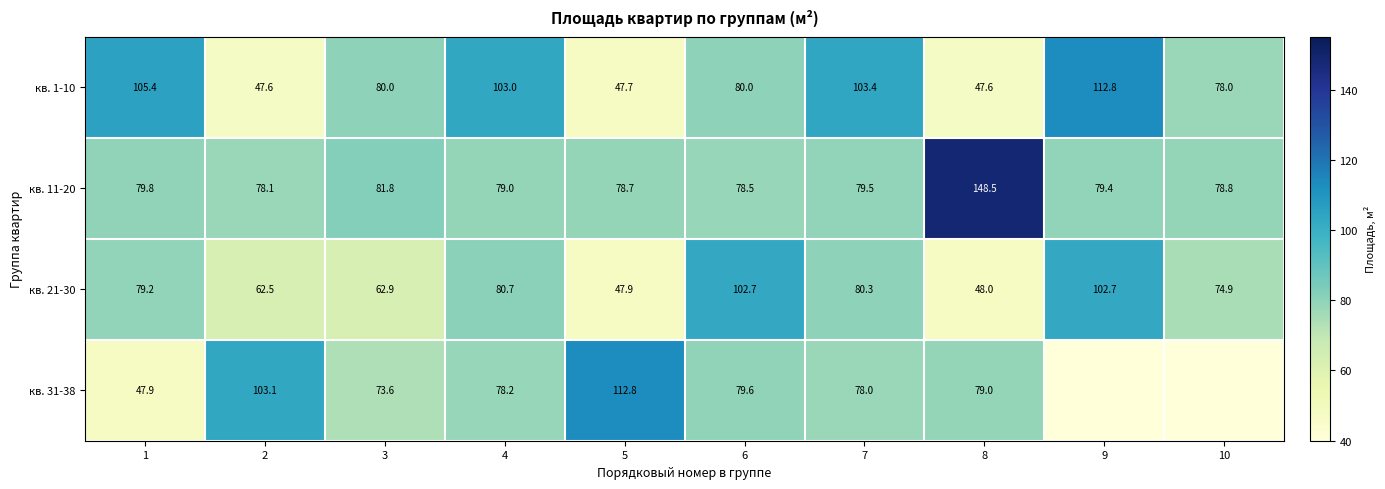

What is the difference between the кв. 1-10 values at 8 and 1?

57.8